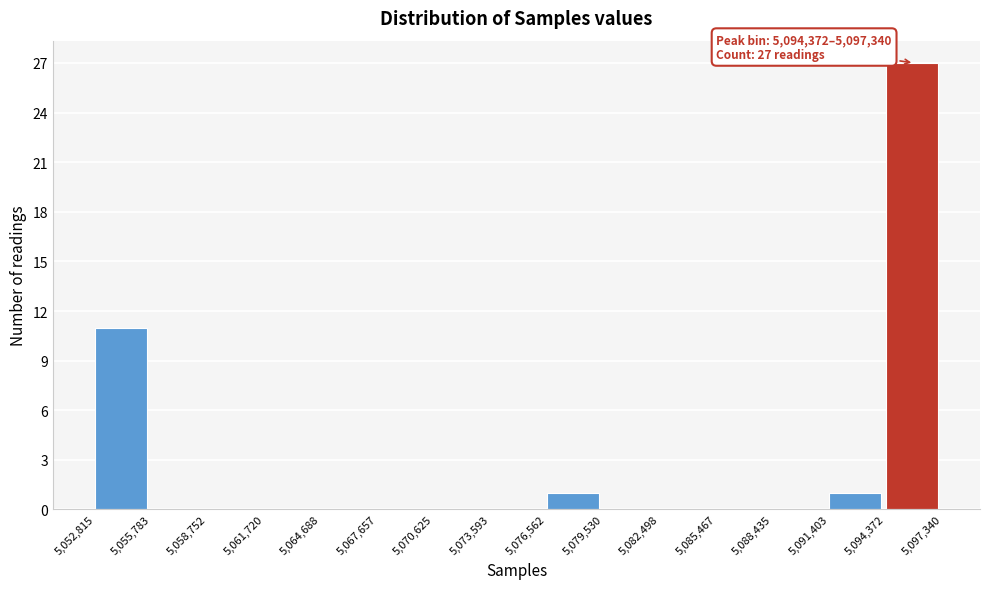

Over which range of the x-axis is the bar tallest?

5,094,372 to 5,097,340